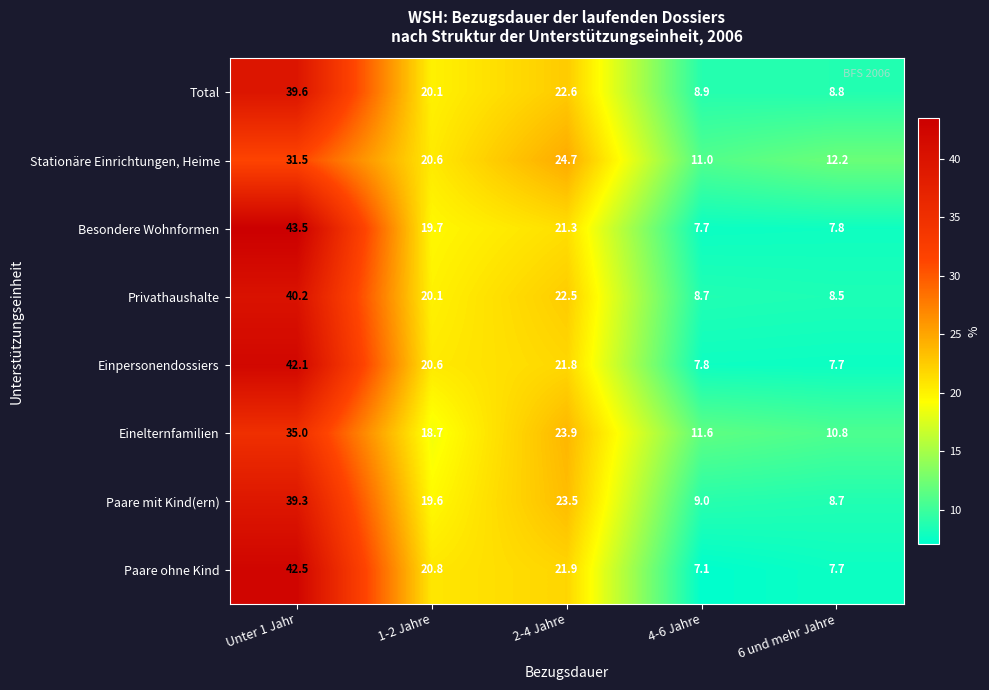

List the series in order of their peak value, highest first.

Besondere Wohnformen, Paare ohne Kind, Einpersonendossiers, Privathaushalte, Total, Paare mit Kind(ern), Einelternfamilien, Stationäre Einrichtungen, Heime